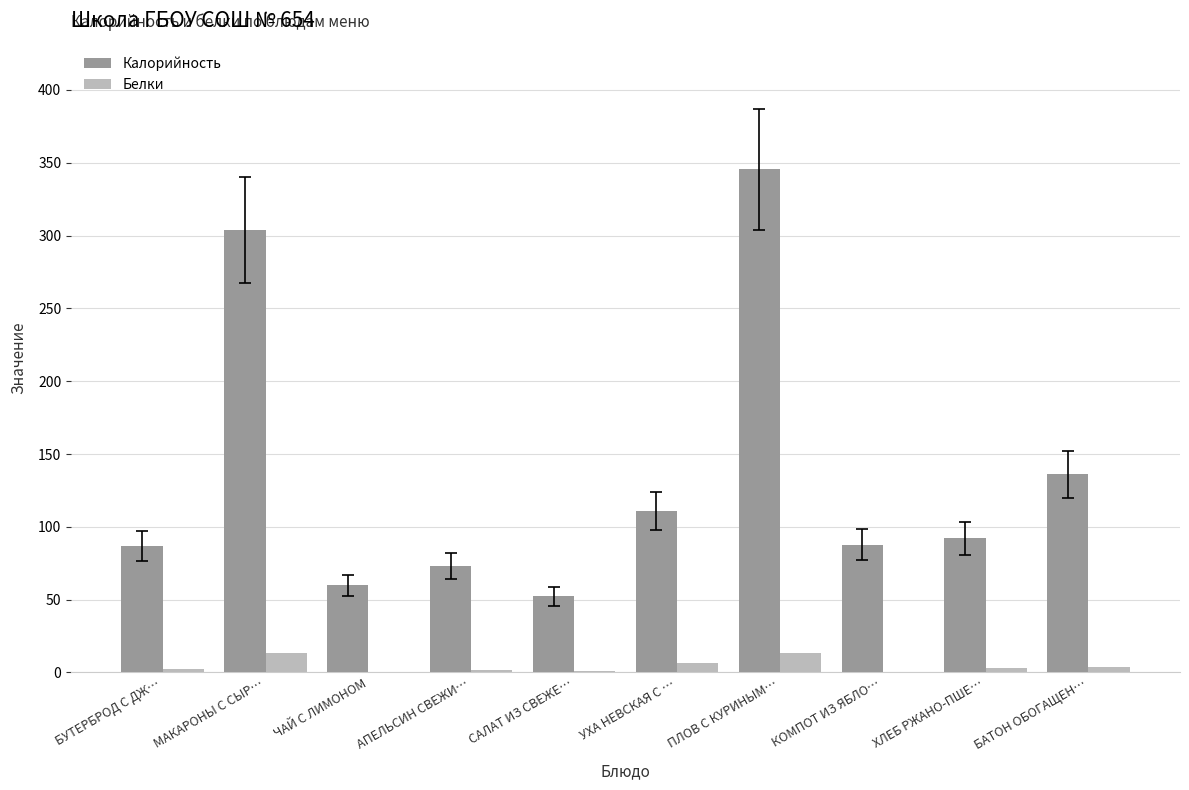

What is the maximum value shown in the chart?

345.4